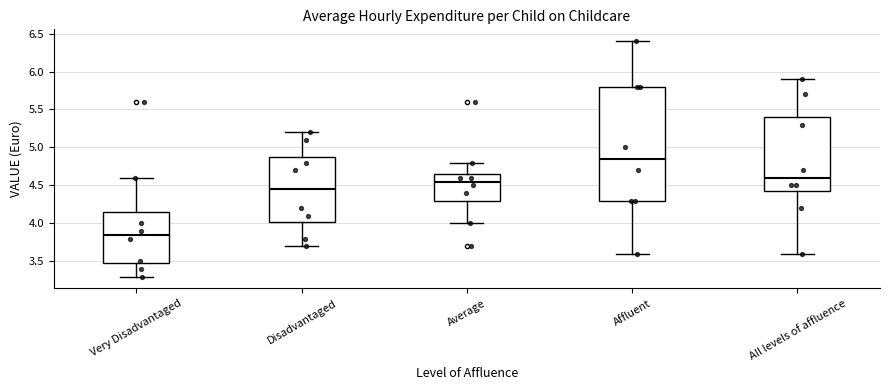

Where does the upper whisker of the box for Average end on the y-axis? The values are not printed on the chart, so give them approximately, as read against the axis.

4.80